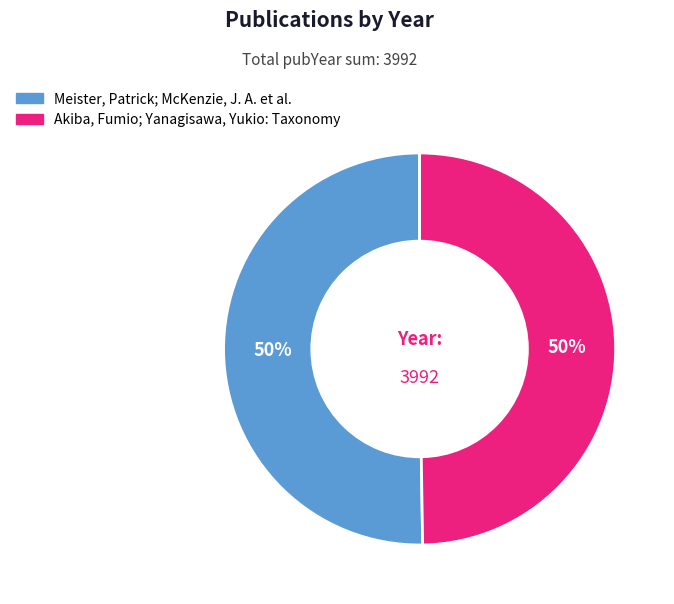

Combined, do Meister, Patrick; McKenzie, J. A. et al. and Akiba, Fumio; Yanagisawa, Yukio: Taxonomy account for over 50%?

Yes